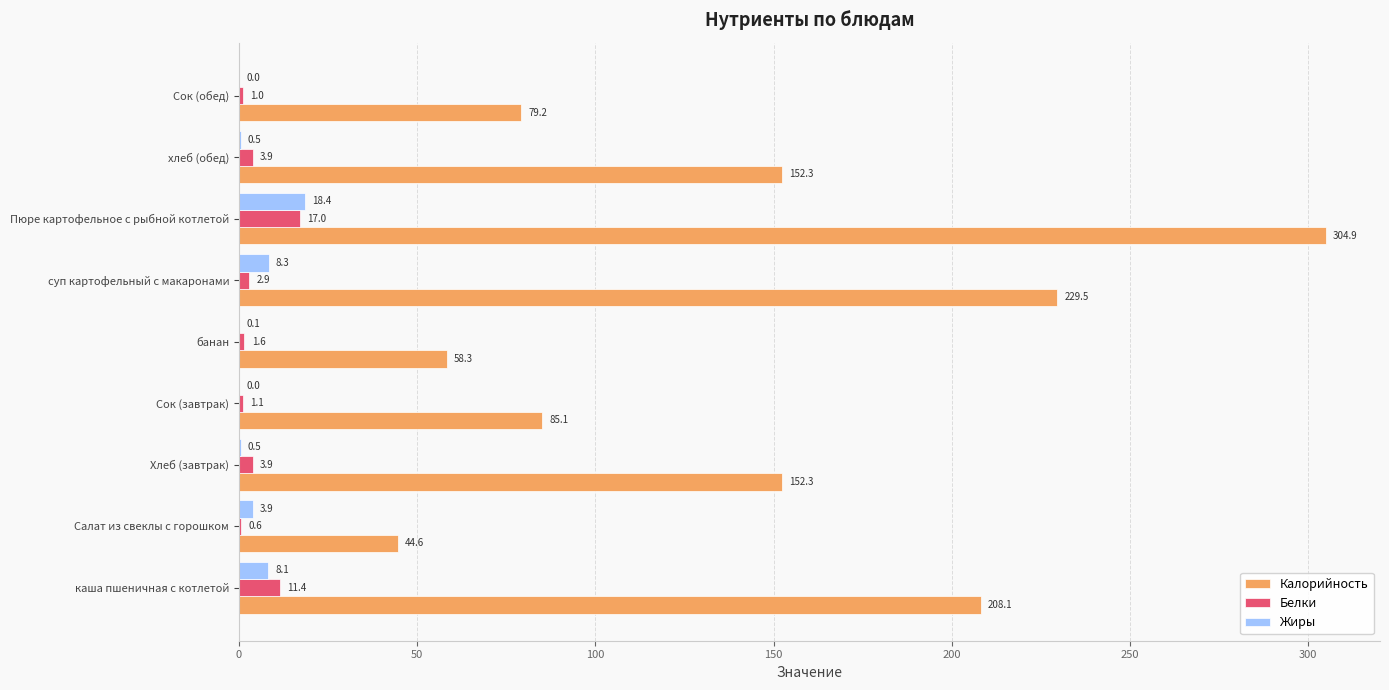

What is the sum of all Белки values?

43.4